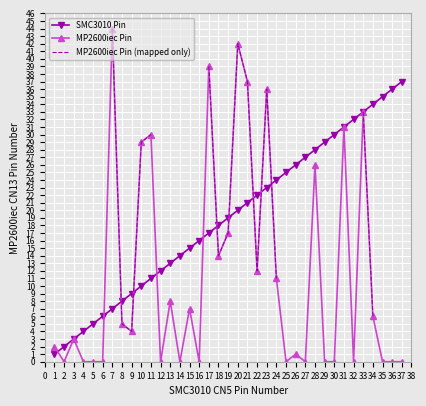

How many lines are shown in the chart?

3